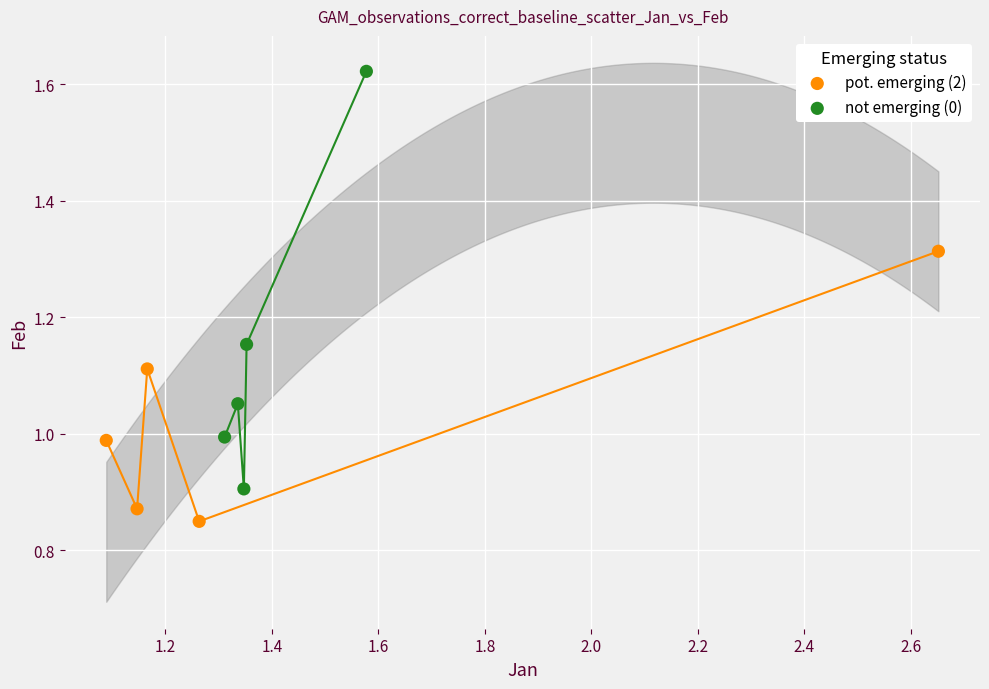

Which series reaches the maximum Y coordinate?

not emerging (0)